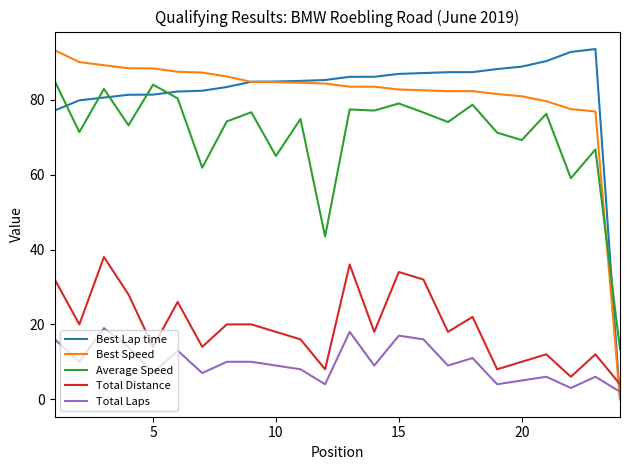

What is the greatest value displayed?

93.6